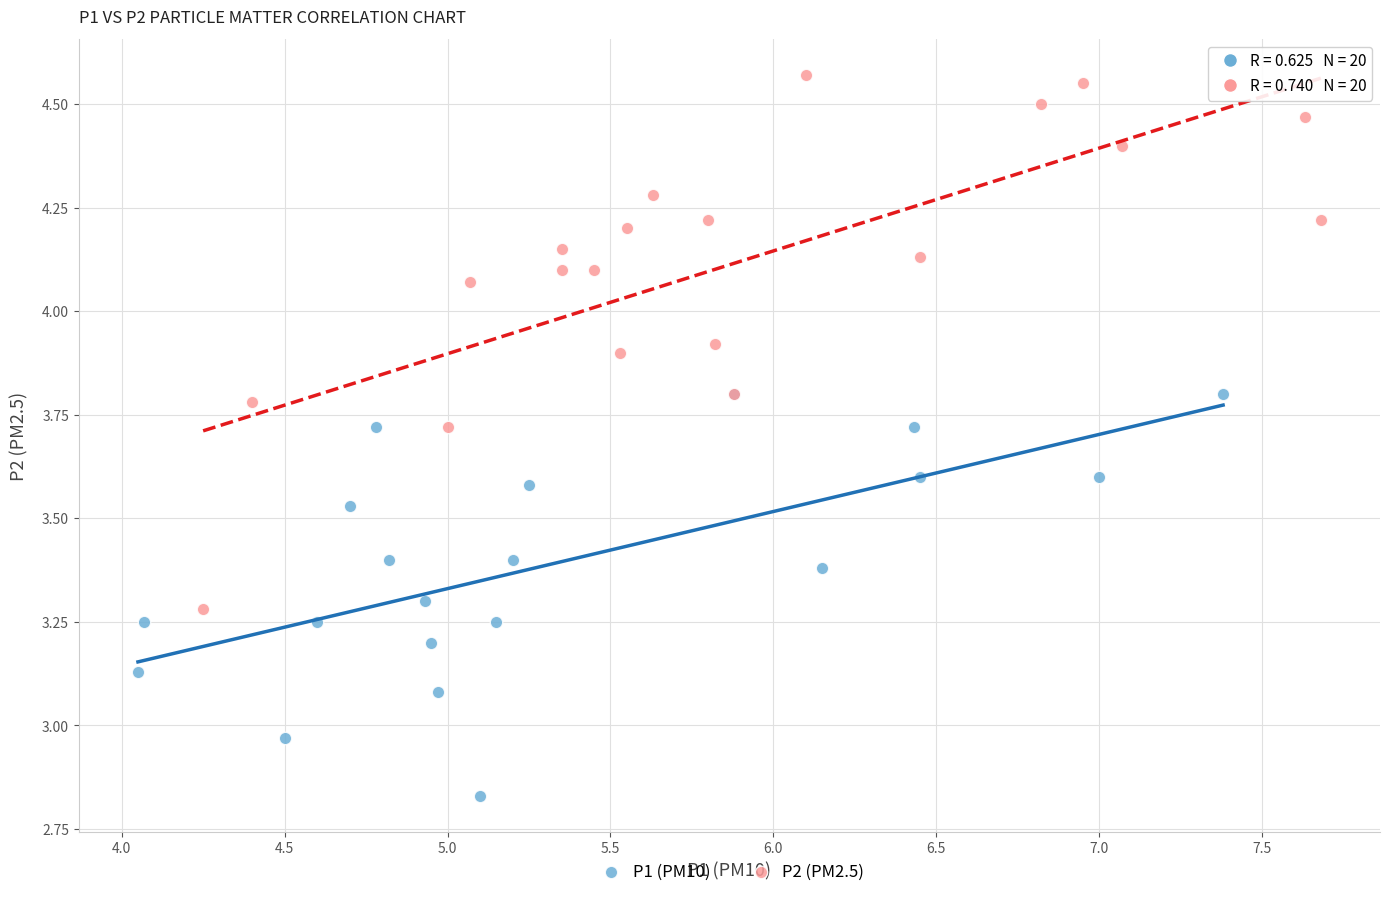

Which series has the widest spread of Y values?

P2 (PM2.5)